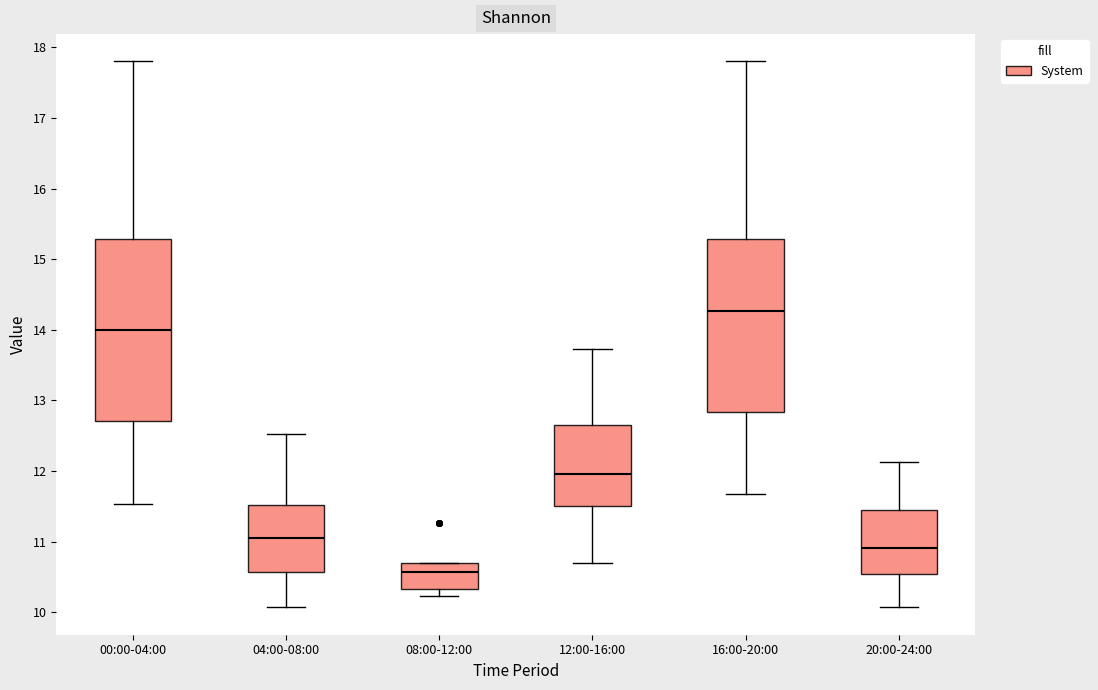

Reading left to right, read every box against the y-axis: the position of its median line, the range the box covers, and the ends of its whiskers. The values are not printed on the chart, so give them approximately, as read against the axis.

00:00-04:00: median 14.0, box 12.7 to 15.3, whiskers 11.5 to 17.8
04:00-08:00: median 11.1, box 10.6 to 11.5, whiskers 10.1 to 12.5
08:00-12:00: median 10.6, box 10.3 to 10.7, whiskers 10.2 to 10.7
12:00-16:00: median 12.0, box 11.5 to 12.7, whiskers 10.7 to 13.7
16:00-20:00: median 14.3, box 12.8 to 15.3, whiskers 11.7 to 17.8
20:00-24:00: median 10.9, box 10.5 to 11.4, whiskers 10.1 to 12.1